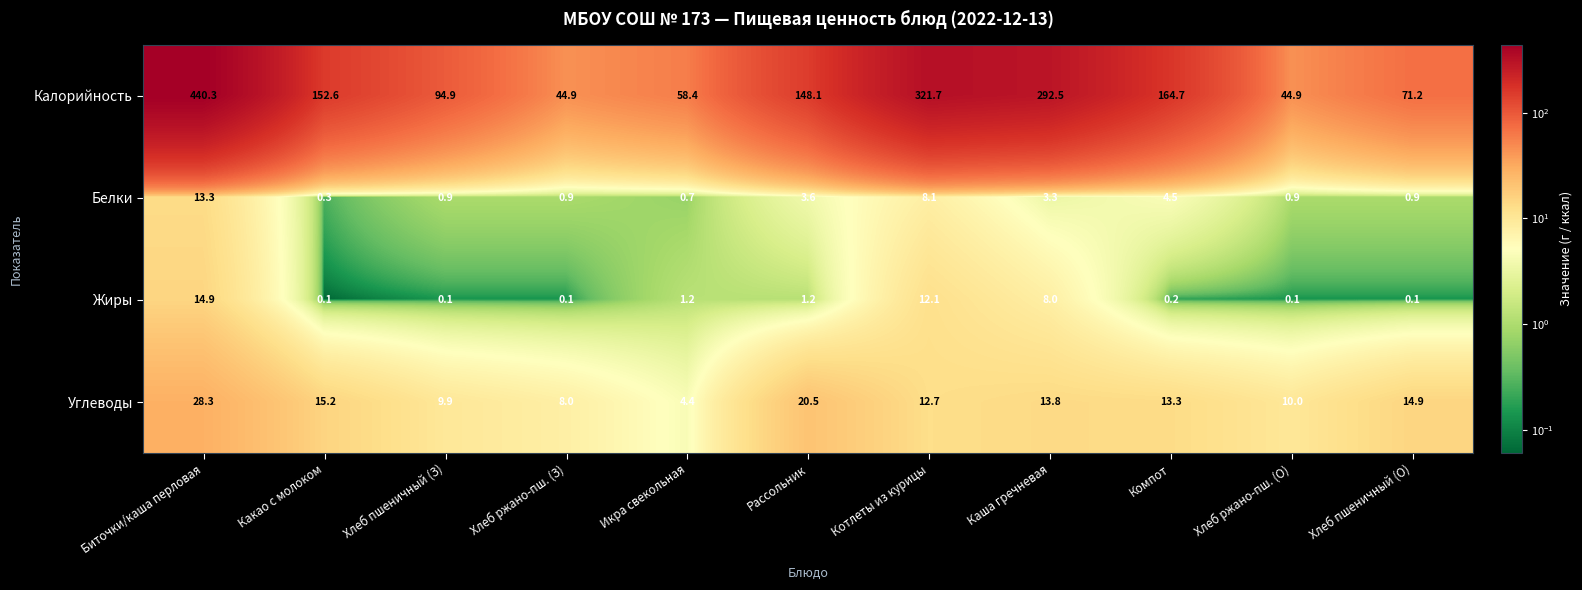

What is the average value of the Белки series?

3.4